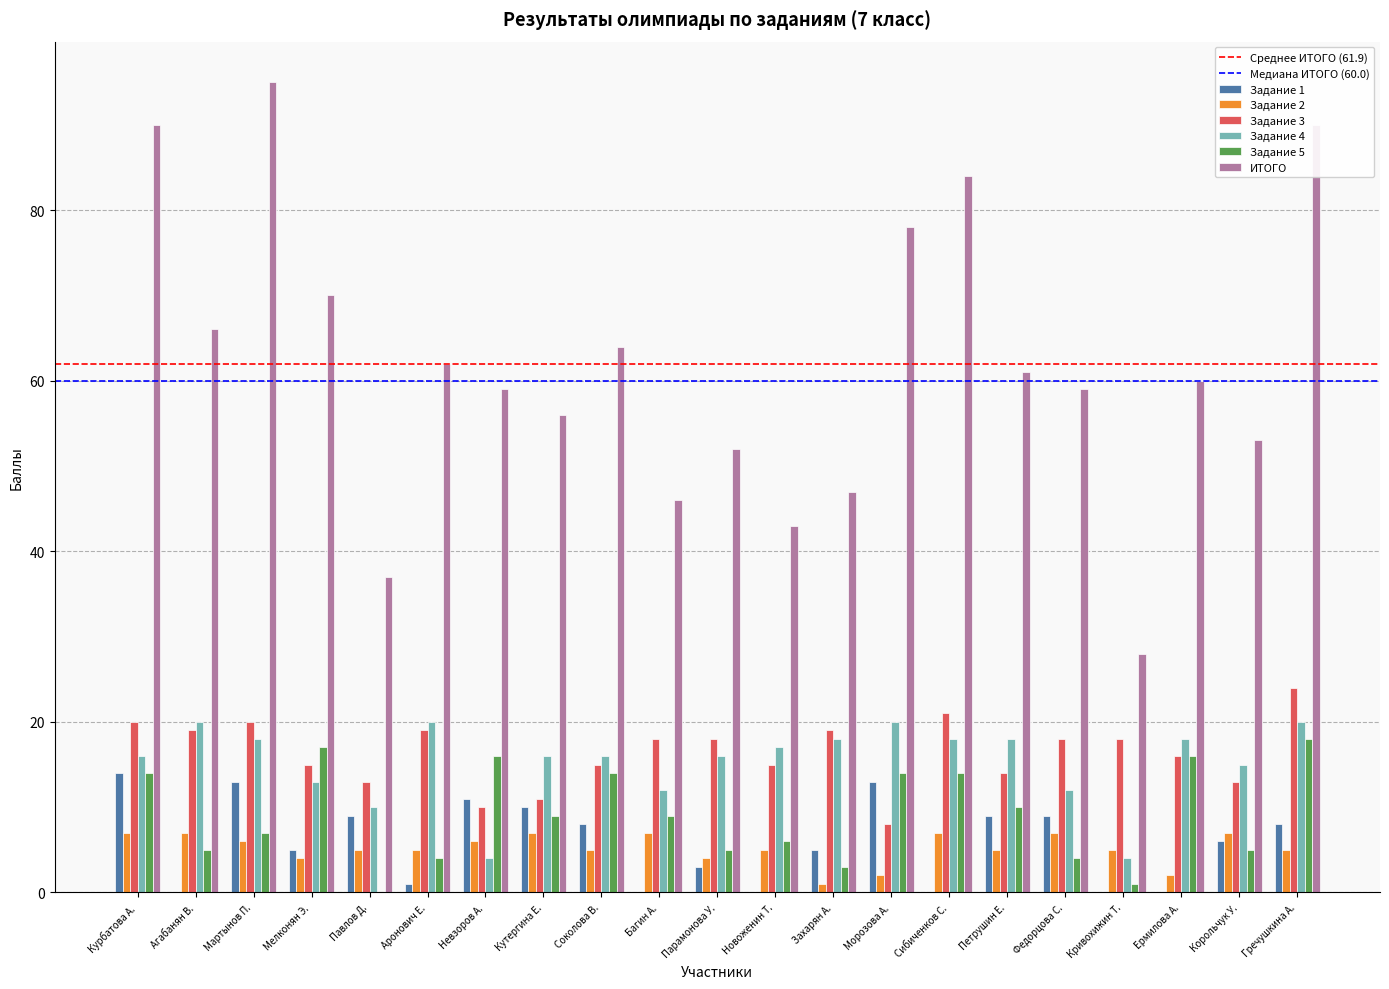

Which category has the highest value across all series?

Мартынов П.